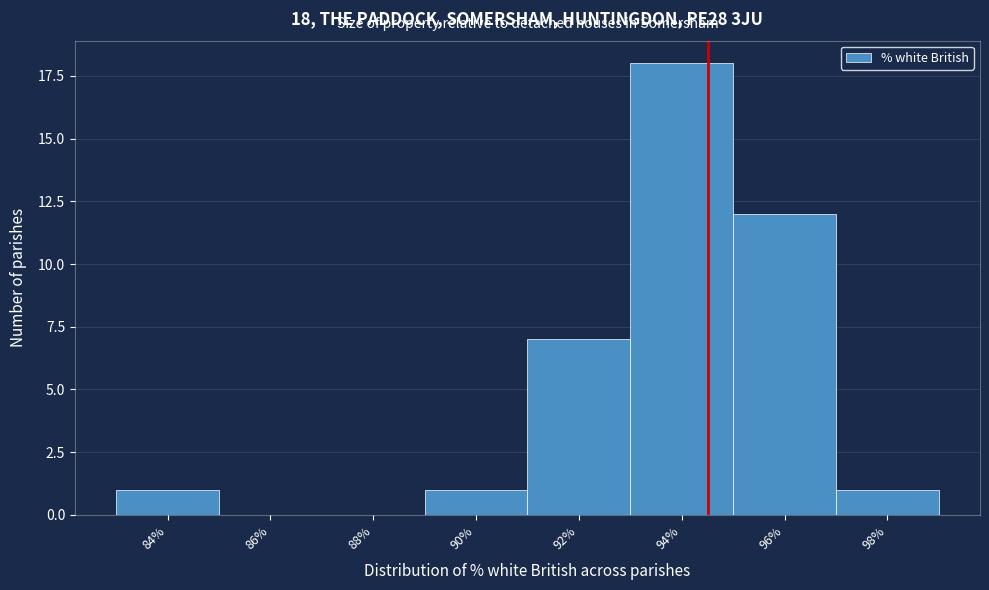

Reading left to right, what are all the values shown in this chart?

84%=1	86%=0	88%=0	90%=1	92%=7	94%=18	96%=12	98%=1